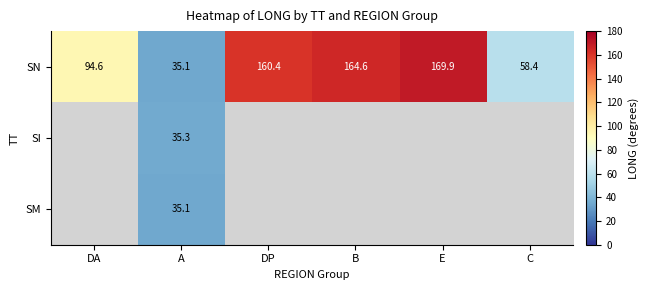

What is the maximum value for SN?

169.9